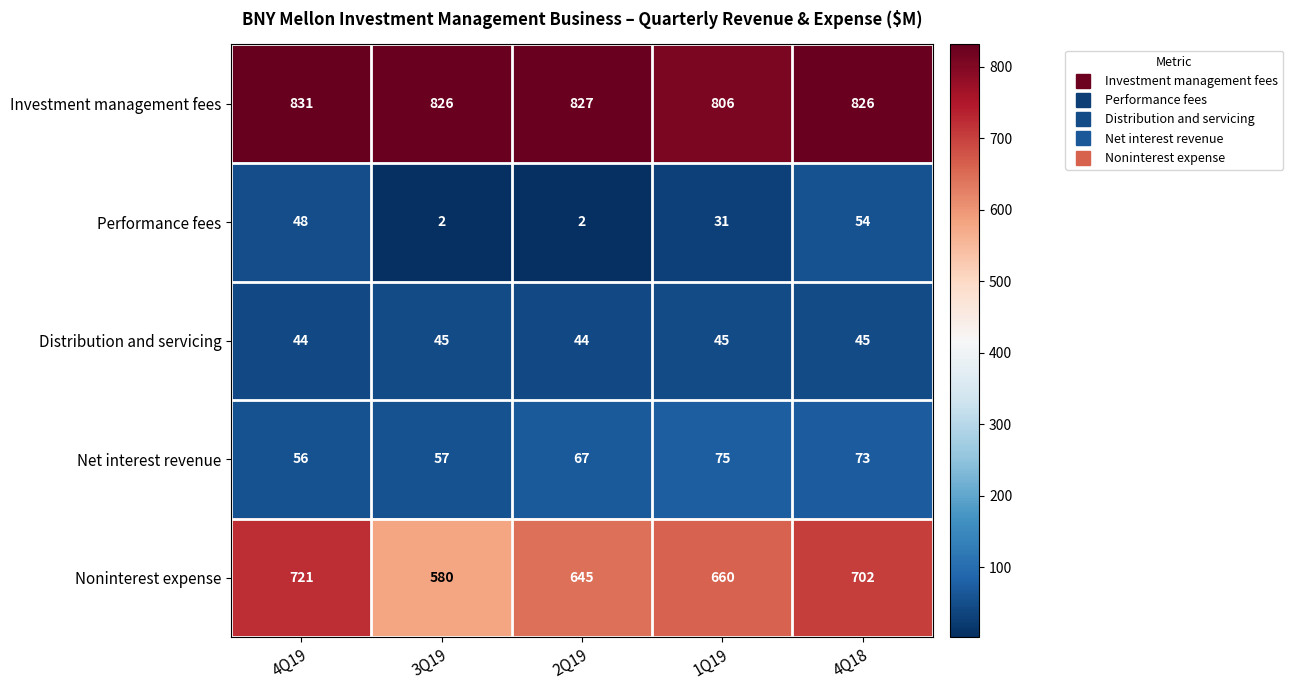

What is the lowest value of the Noninterest expense series?

580